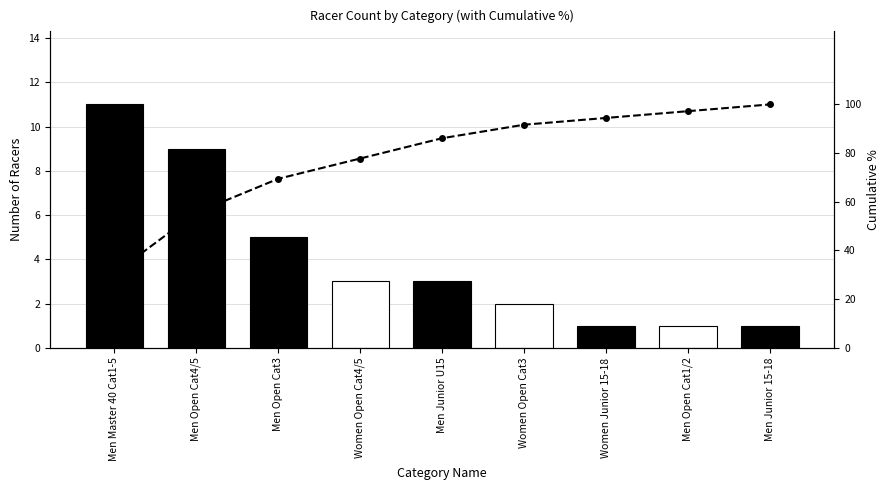

Read the value at Men Master 40 Cat1-5.

30.6